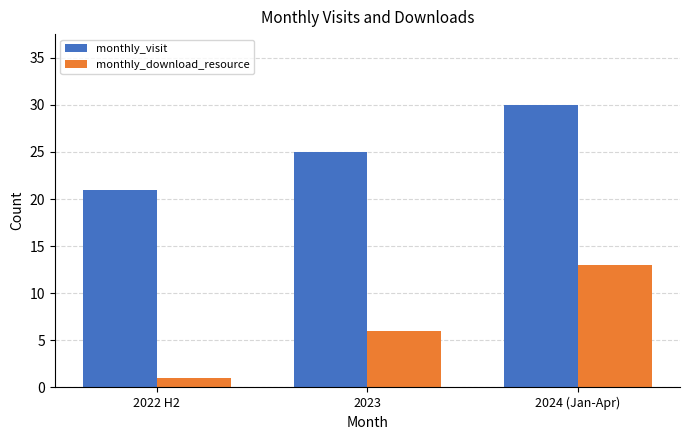

Reading left to right, list all the values displayed in this chart.

monthly_visit: 21	25	30
monthly_download_resource: 1	6	13